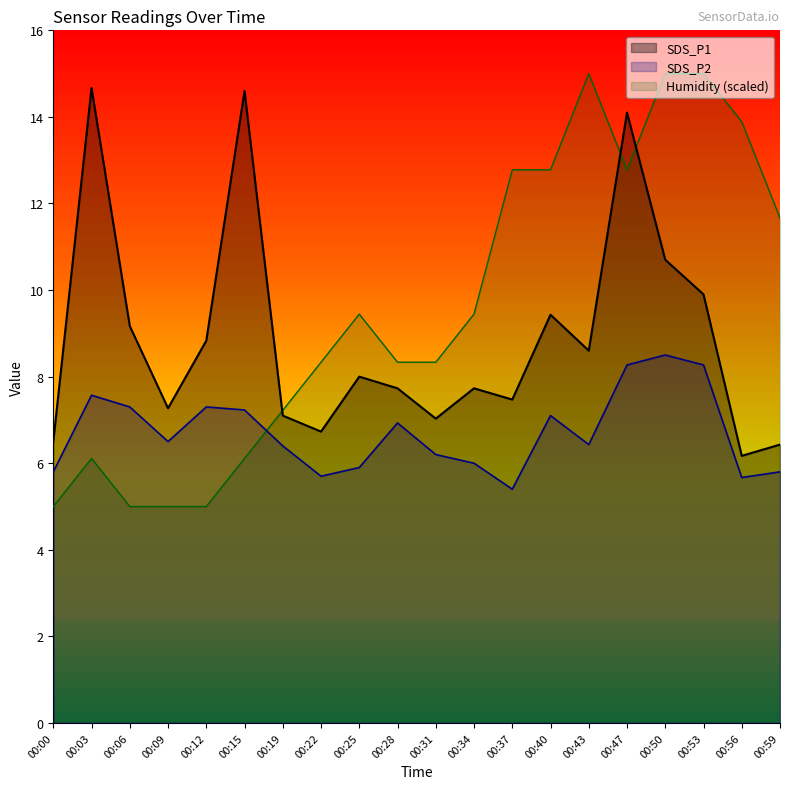

What are all the series names shown in the legend?

SDS_P1, SDS_P2, Humidity (scaled)